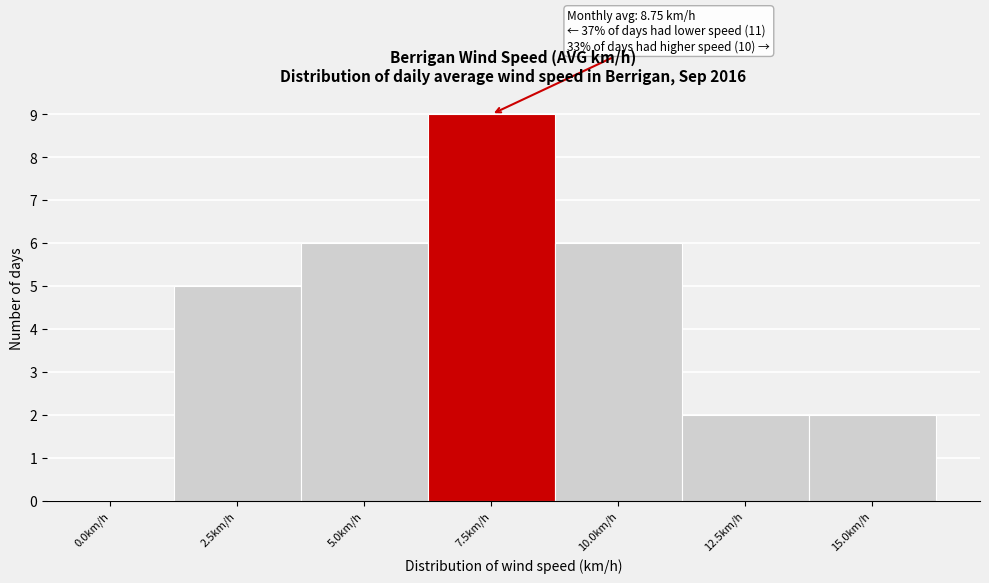

Reading left to right, extract all data points from this chart.

0.0km/h=0	2.5km/h=5	5.0km/h=6	7.5km/h=9	10.0km/h=6	12.5km/h=2	15.0km/h=2